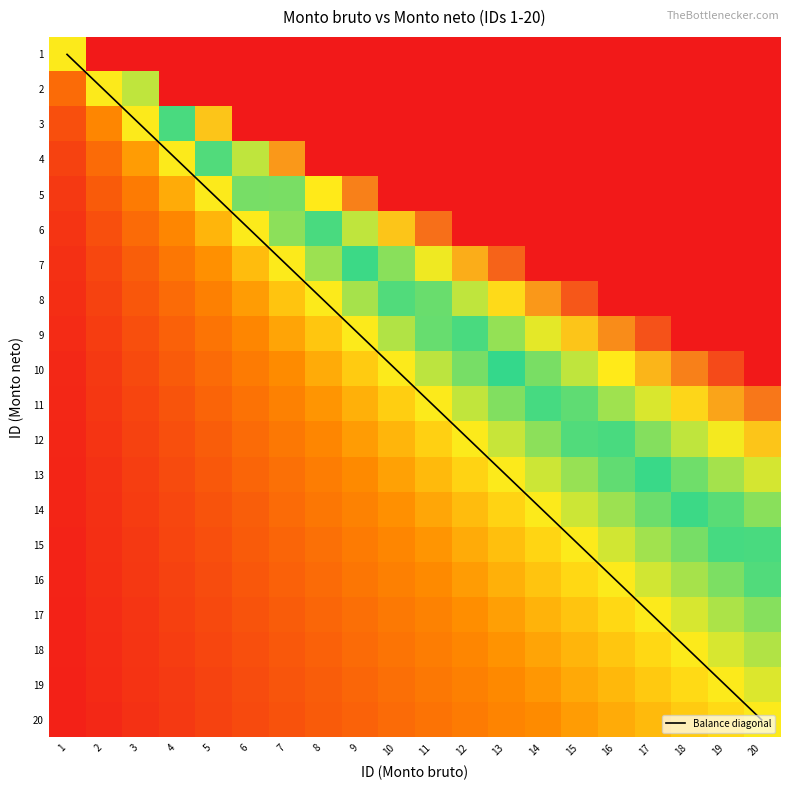

What is the difference between the second highest and second lowest values in the 13 series?

1.3